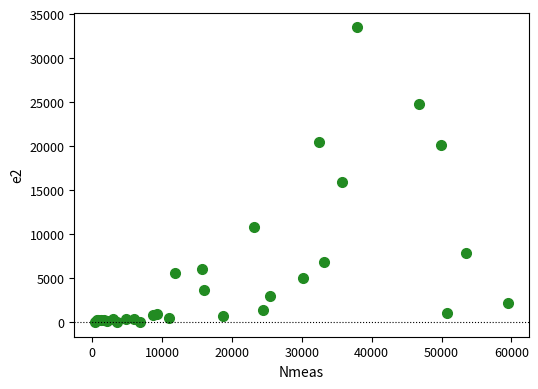

What Y value in the scatter plot is closest to 16748?

15922.0